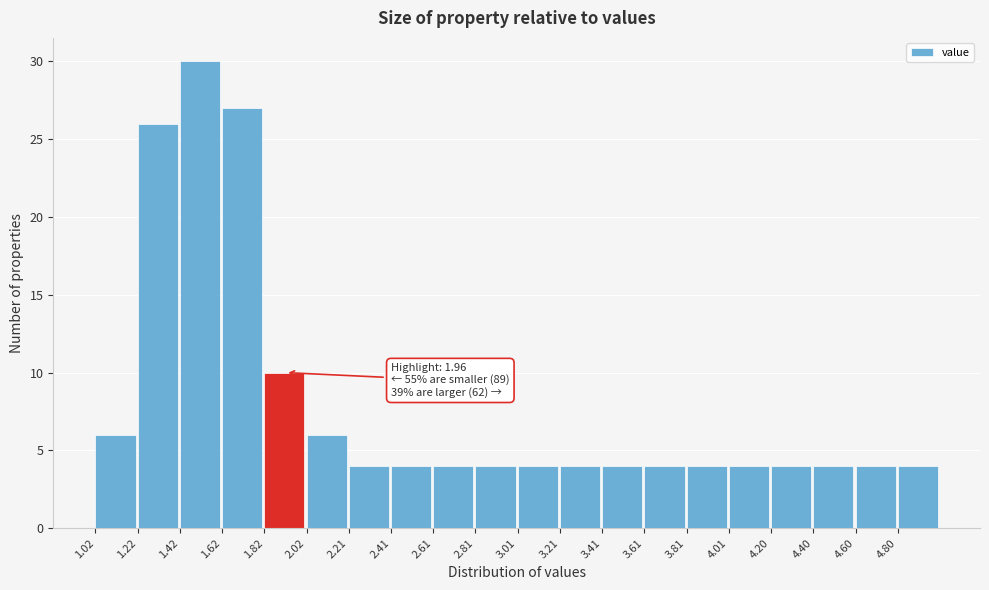

Over which range of the x-axis is the bar tallest?

1.42 to 1.62